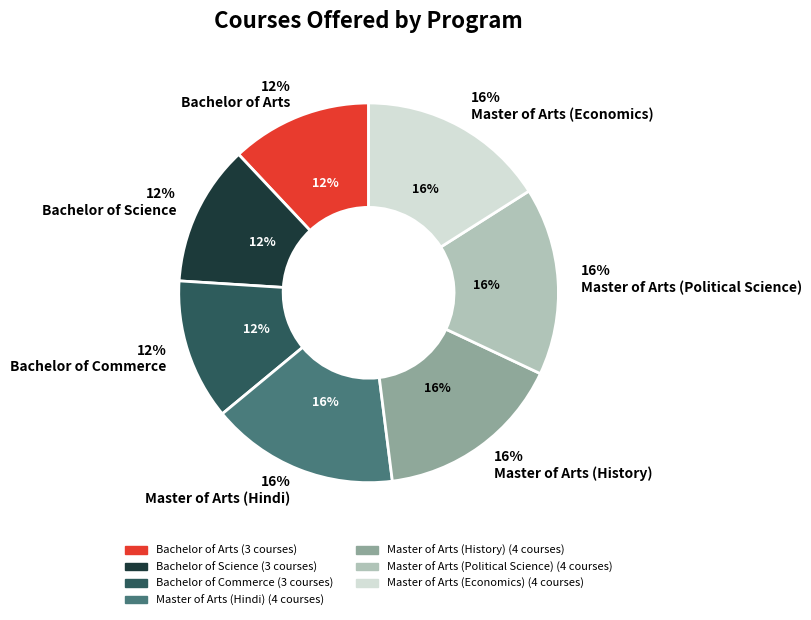

Does any single category account for the majority?

No